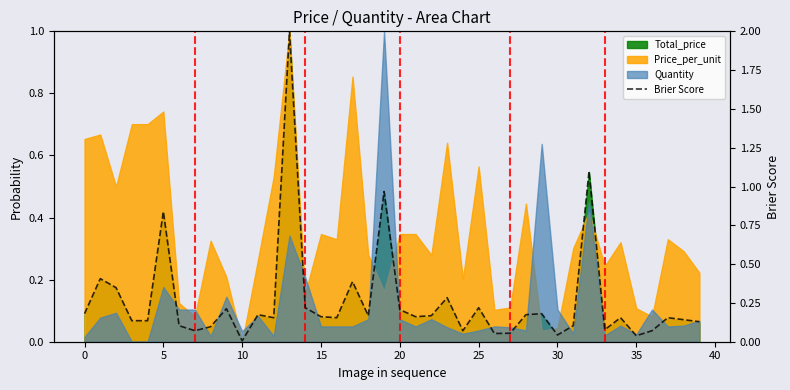

Is it true that the value at 27 is 0.0?

False